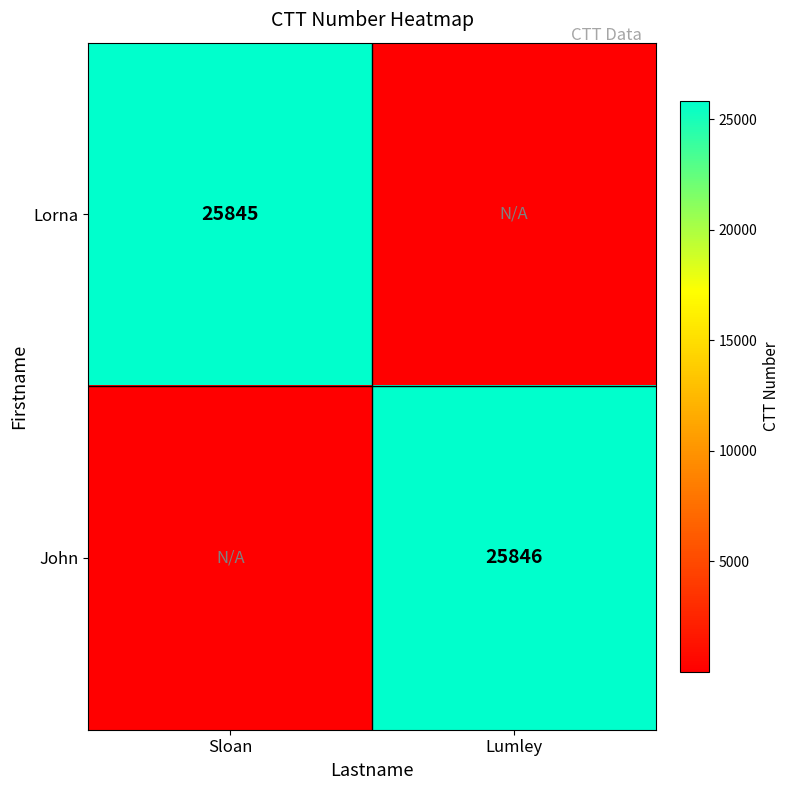

At how many categories does at least one series exceed 16737?

2